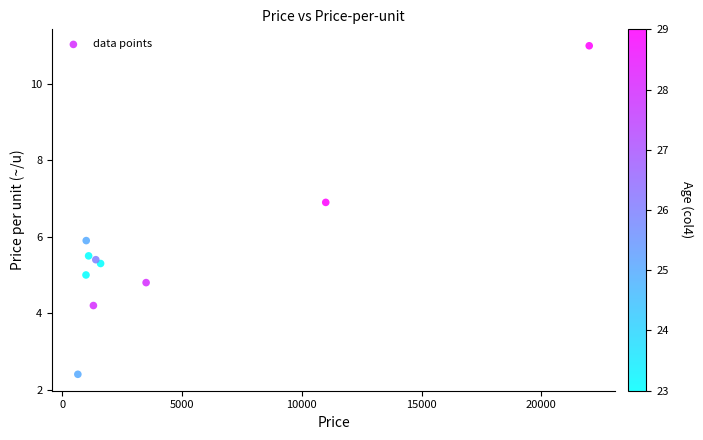

What Y value in the scatter plot is closest to 6?

5.9